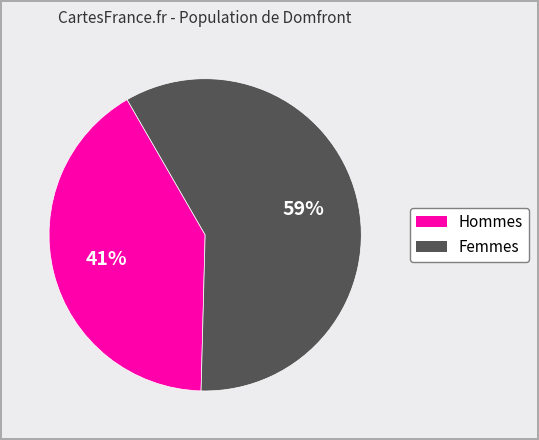

Is there any slice that represents more than half of the pie?

Yes